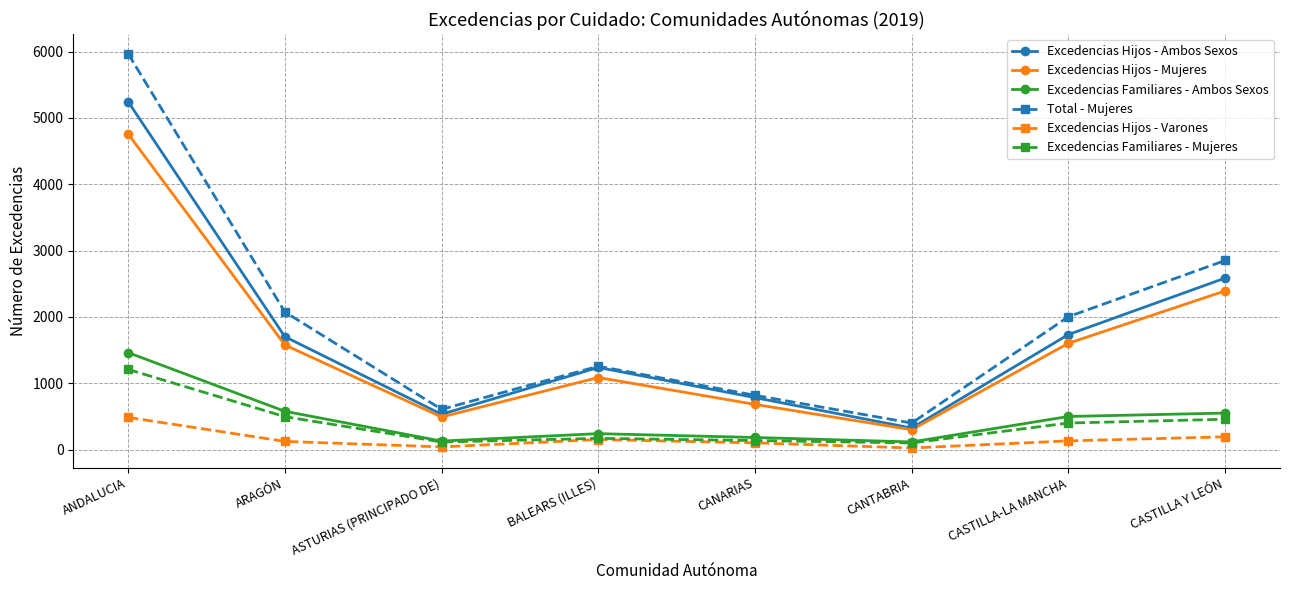

Rank the series by their maximum value, from highest to lowest.

Total - Mujeres, Excedencias Hijos - Ambos Sexos, Excedencias Hijos - Mujeres, Excedencias Familiares - Ambos Sexos, Excedencias Familiares - Mujeres, Excedencias Hijos - Varones